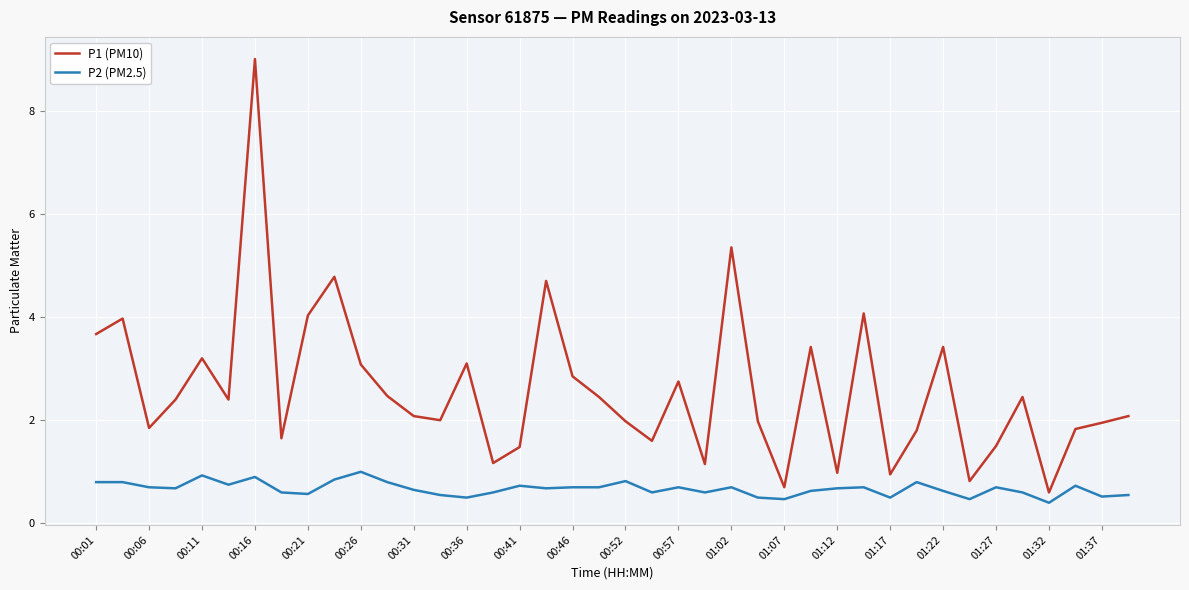

True or false: P1 (PM10) and P2 (PM2.5) cross at least once.

False